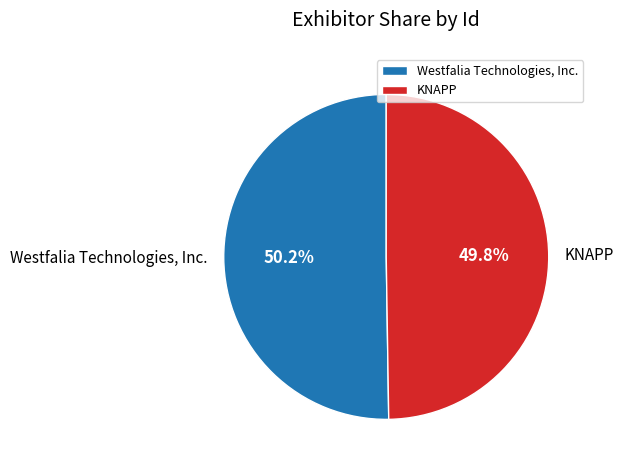

To the nearest percent, what portion does KNAPP represent?

50%